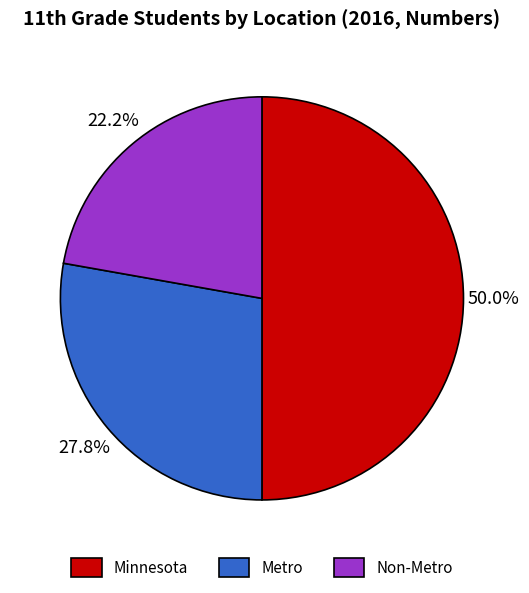

True or false: Non-Metro accounts for 11% of the total.

False